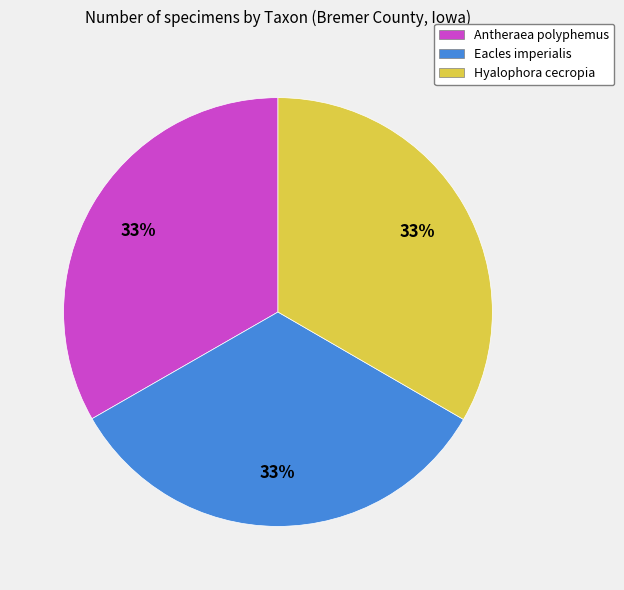

What percentage is the Hyalophora cecropia slice, to the nearest percent?

33%